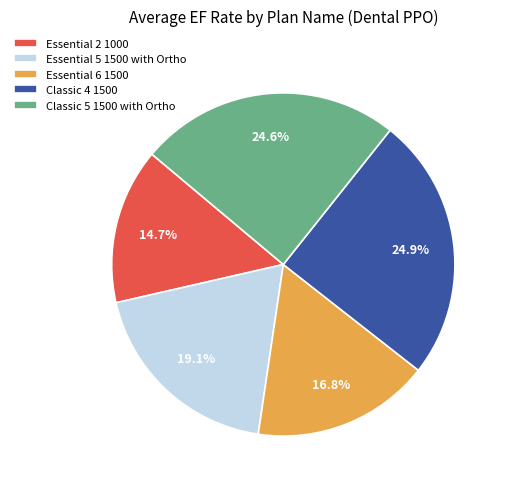

Which category has the smallest portion of the pie?

Essential 2 1000